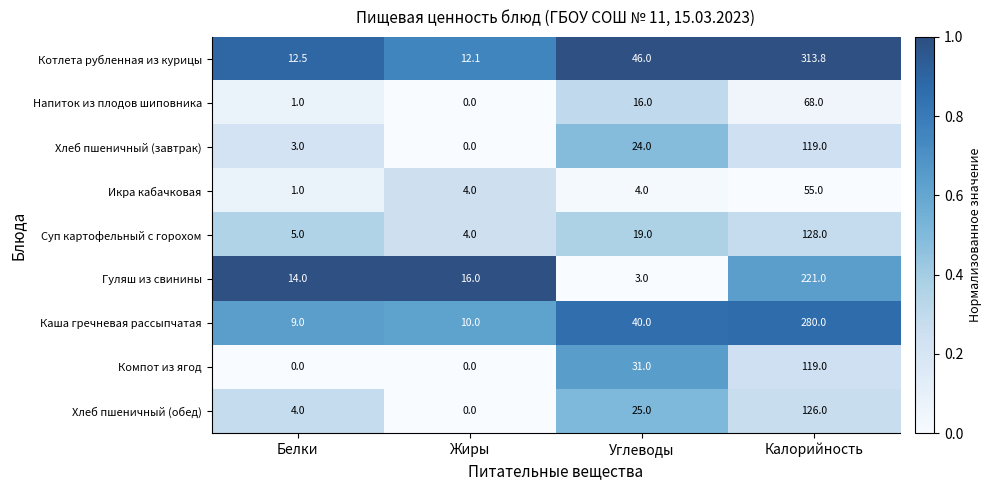

The value of Икра кабачковая at Углеводы is 2.1. True or false?

False